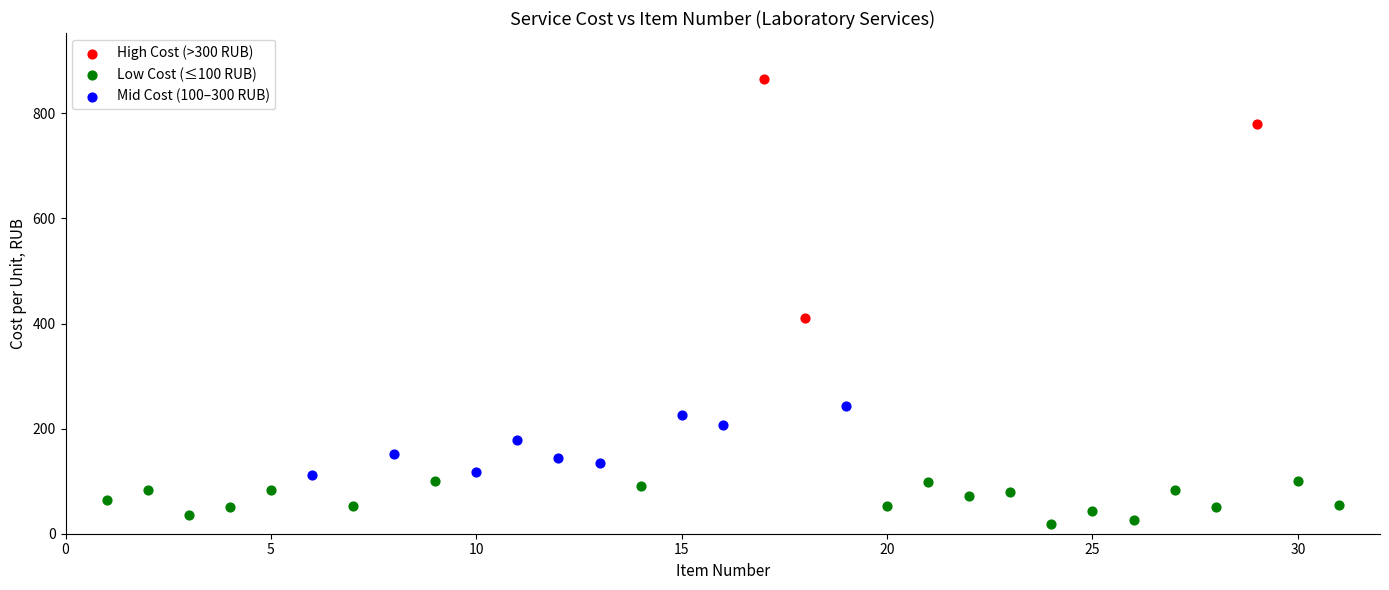

What are all the series names shown in the legend?

High Cost (>300 RUB), Low Cost (≤100 RUB), Mid Cost (100–300 RUB)